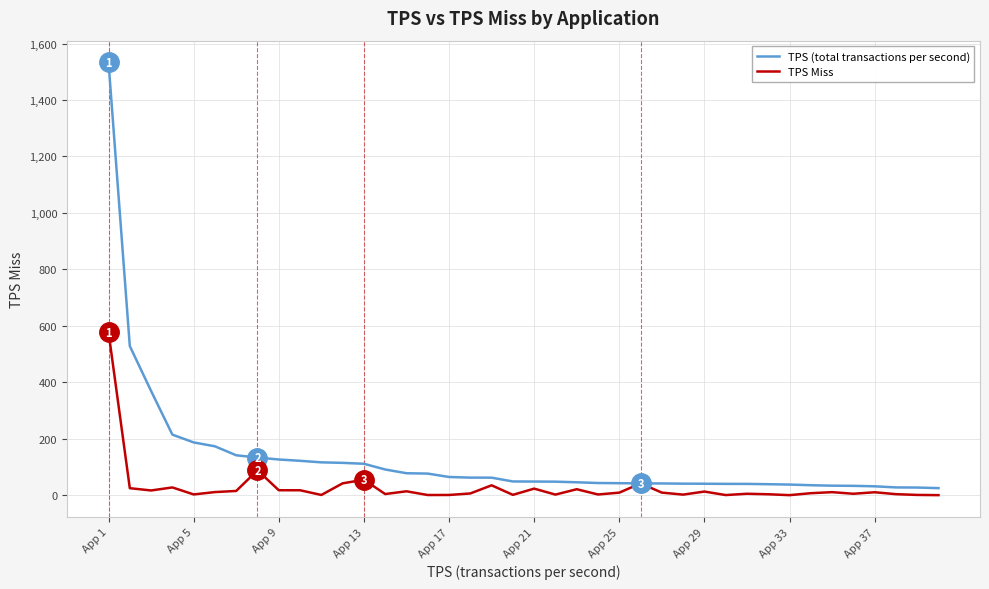

Which series has the widest spread of values?

TPS (total transactions per second)